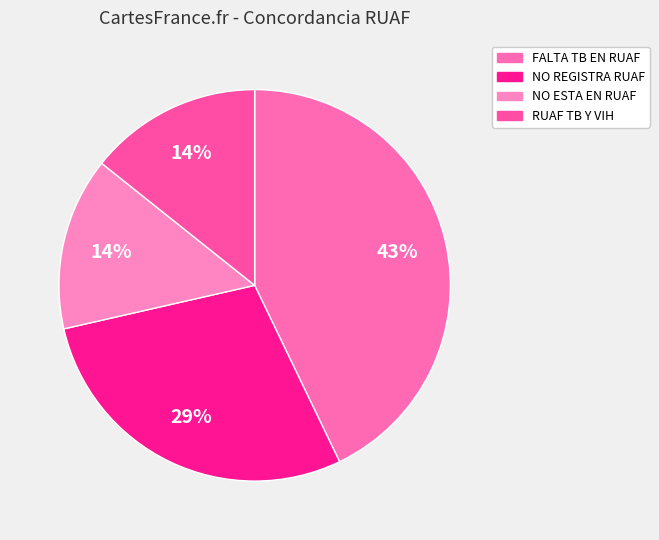

How many slices are in this pie chart?

4